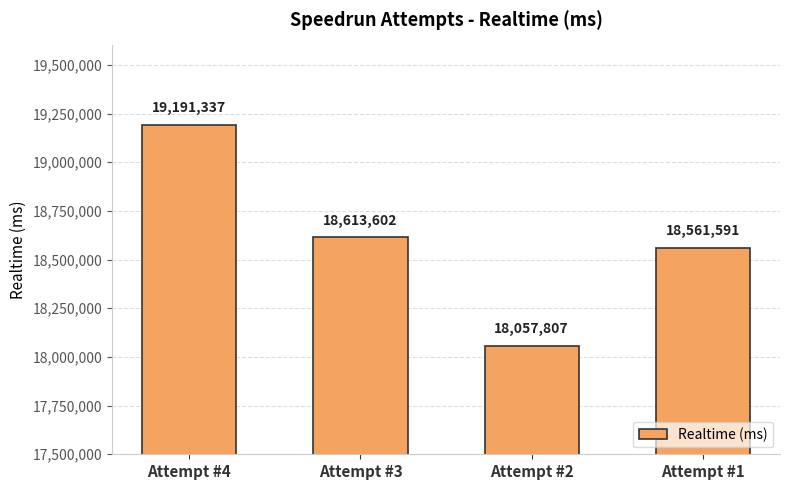

What is the difference between the values at Attempt #1 and Attempt #3?

52011